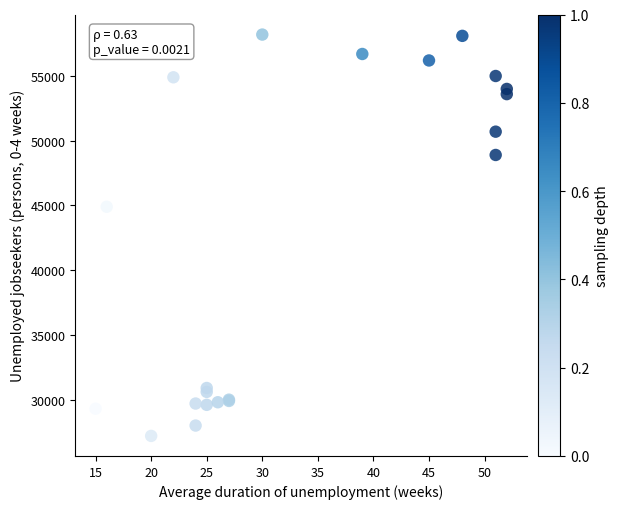

What Y value in the scatter plot is closest to 42700?

44900